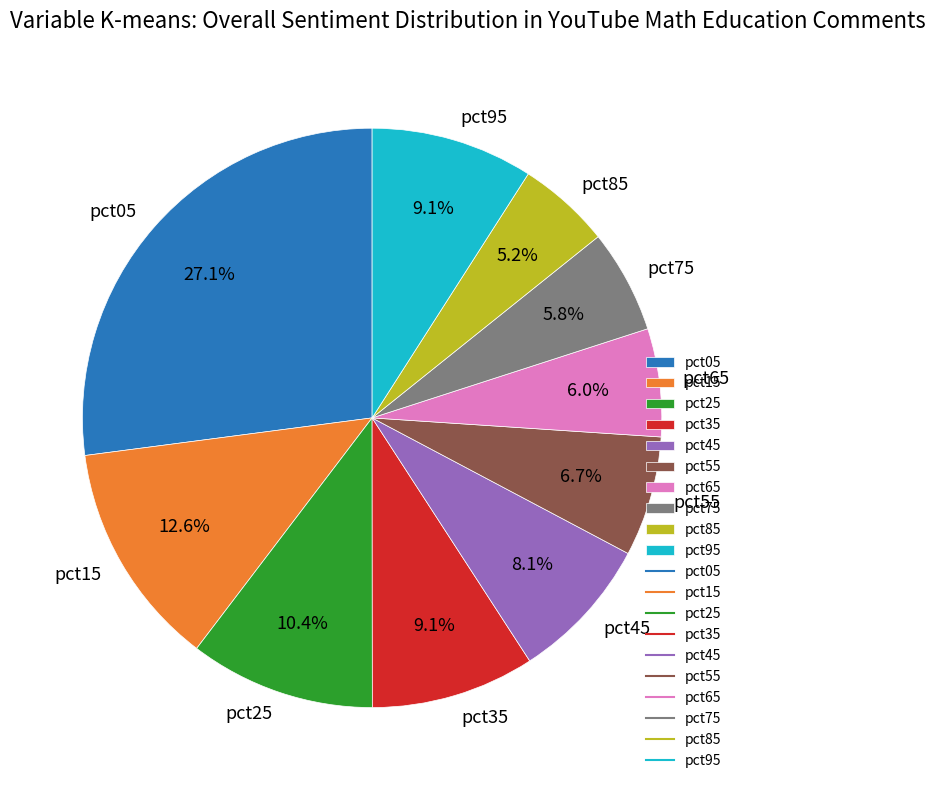

How many slices are in this pie chart?

10